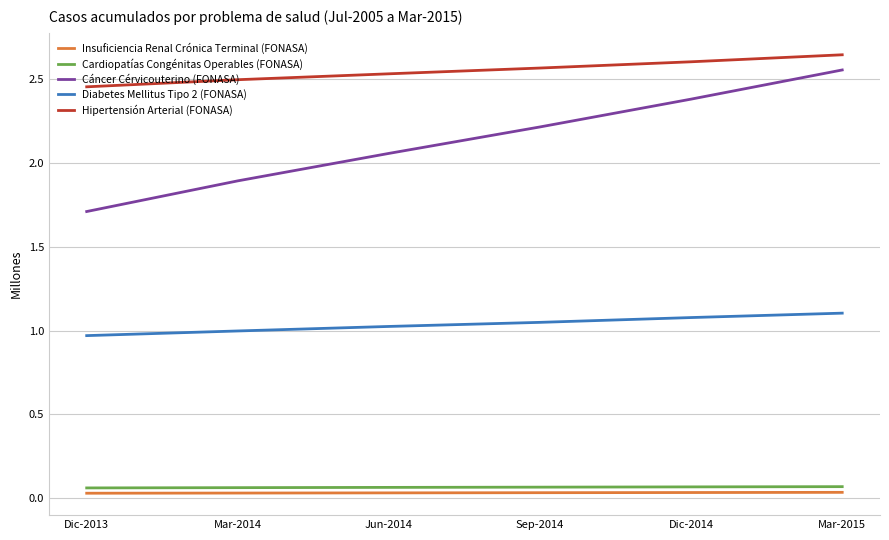

True or false: Cardiopatías Congénitas Operables (FONASA) and Diabetes Mellitus Tipo 2 (FONASA) intersect in this chart.

False